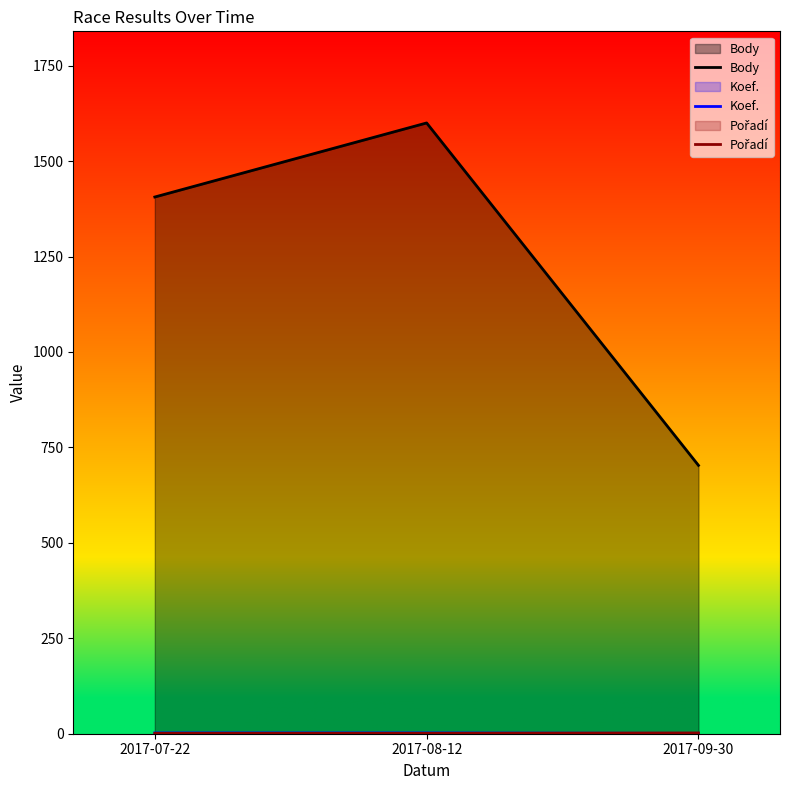

How many data points in Pořadí are above 1?

1